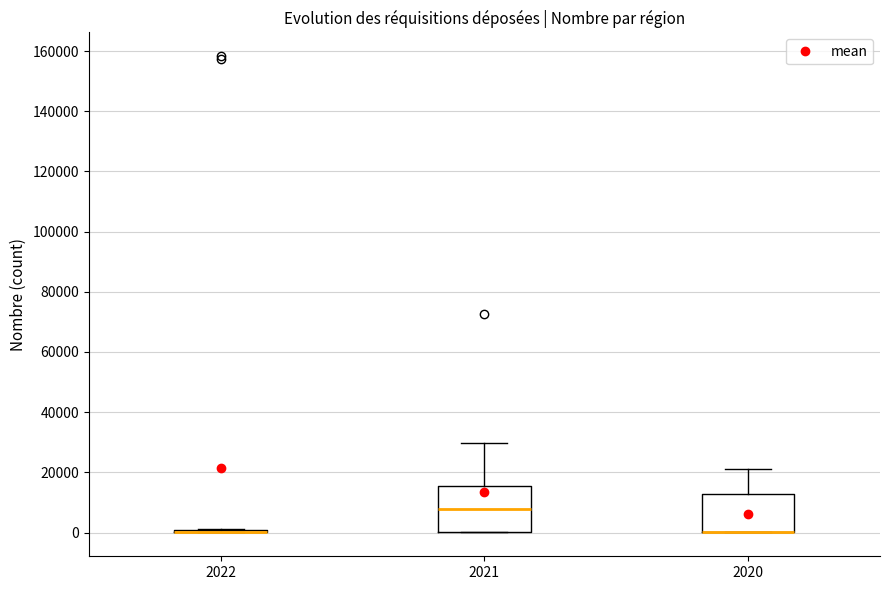

Which box is the tallest, from its lower edge to its upper edge?

2021